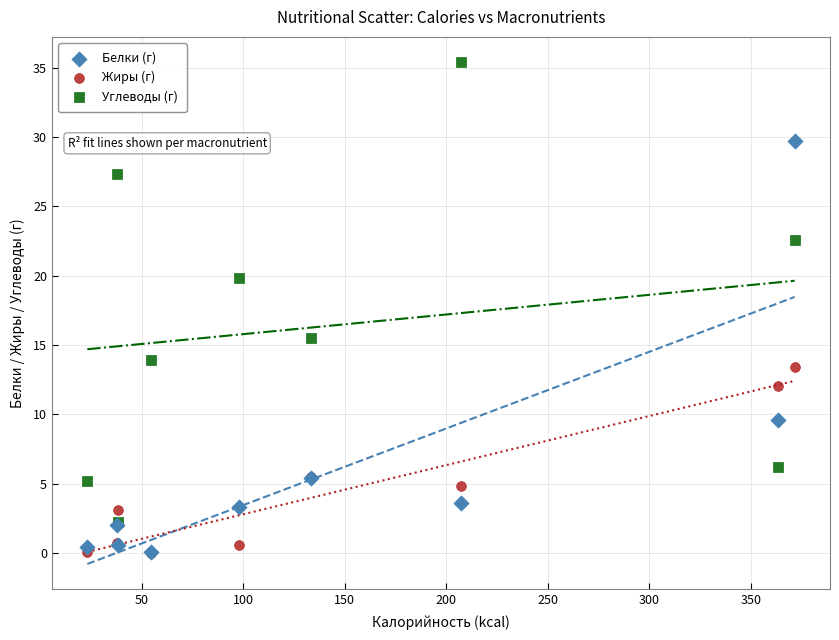

What are all the series names shown in the legend?

Белки (г), Жиры (г), Углеводы (г)